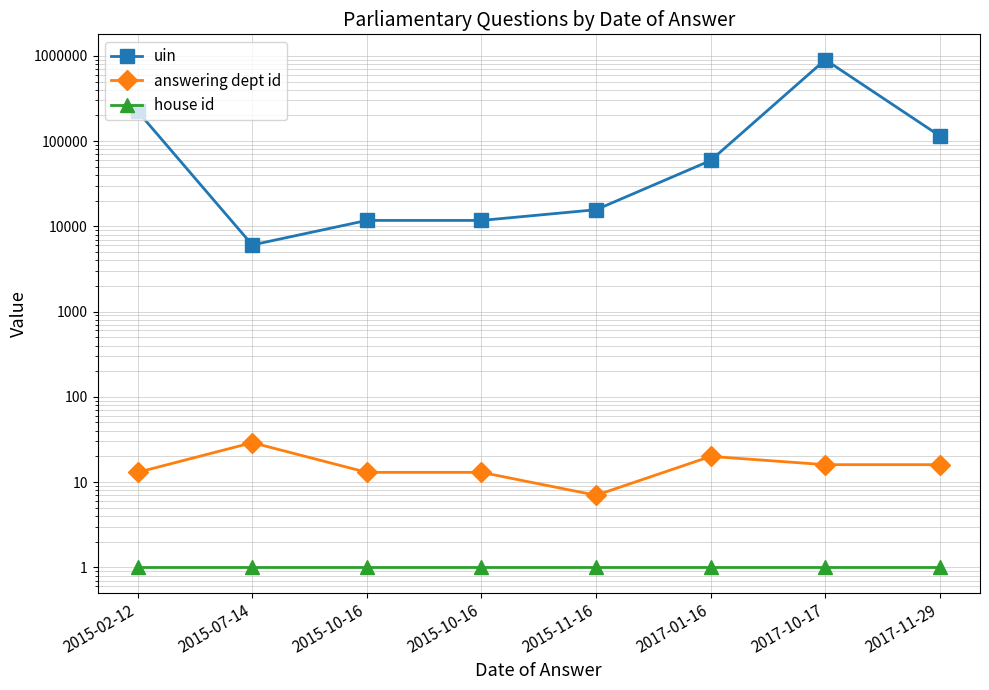

What is the highest value of the house id series?

1